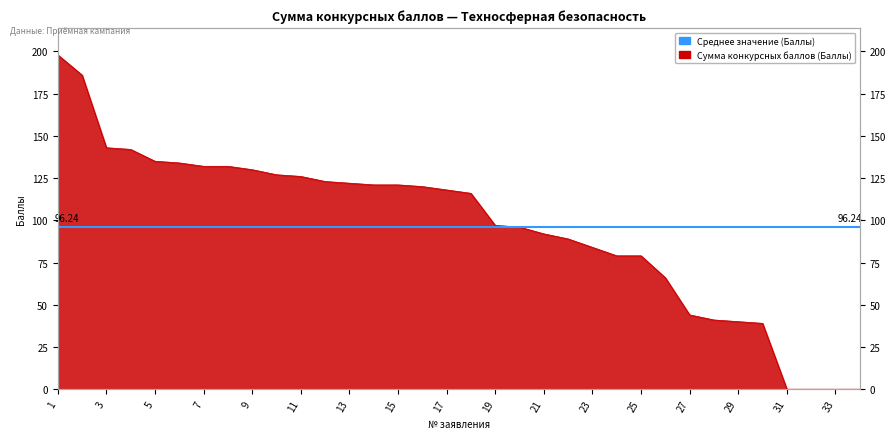

What is the sum of the values at 12 and 3?

266